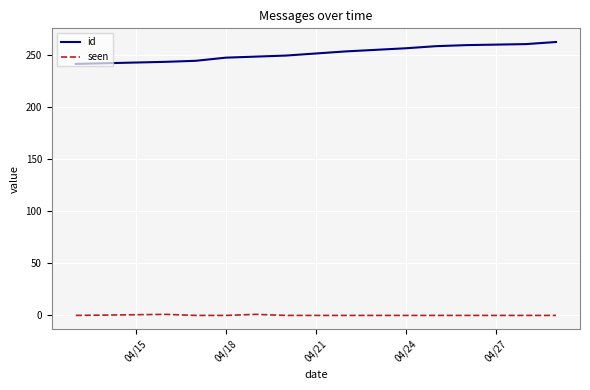

True or false: seen and id intersect in this chart.

False